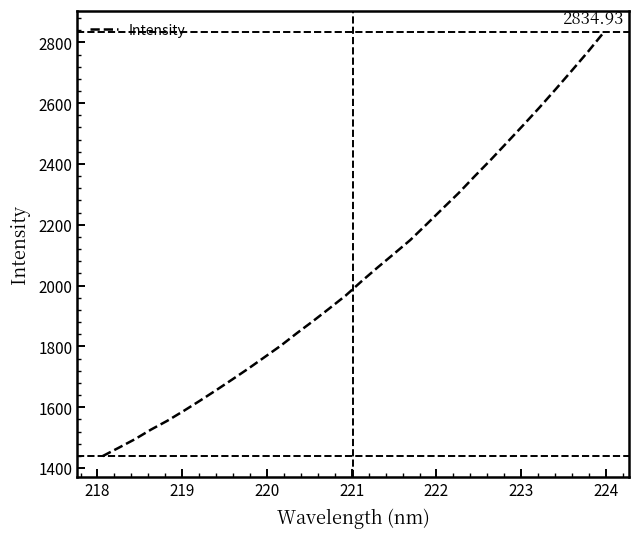

How many lines are shown in the chart?

1